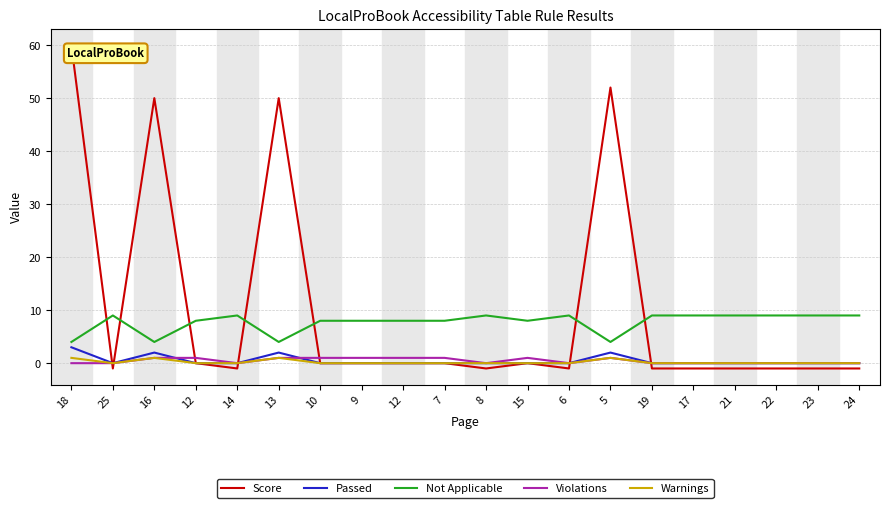

What is the difference between the maximum and minimum values in the Violations series?

1